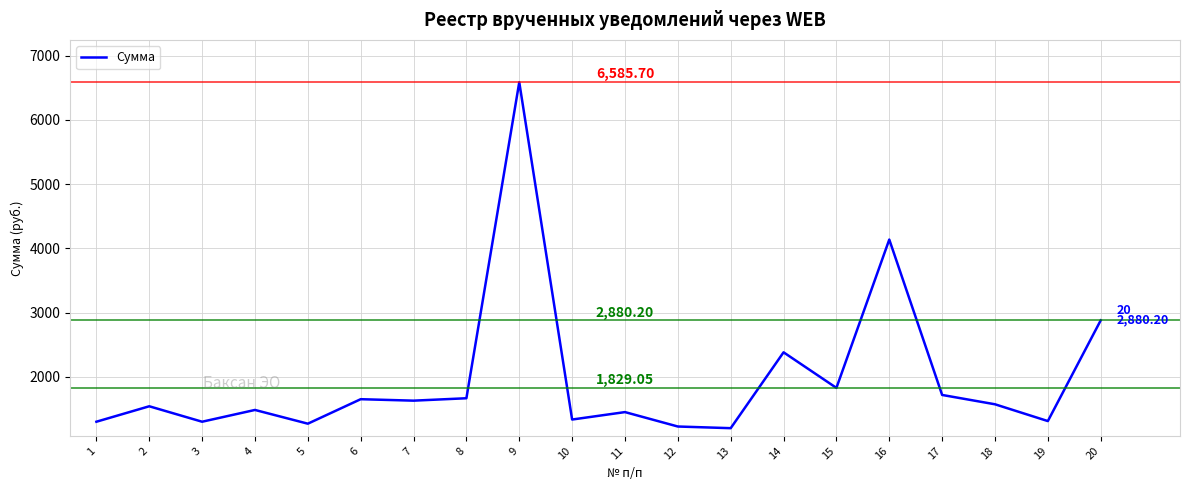

How many lines are shown in the chart?

1